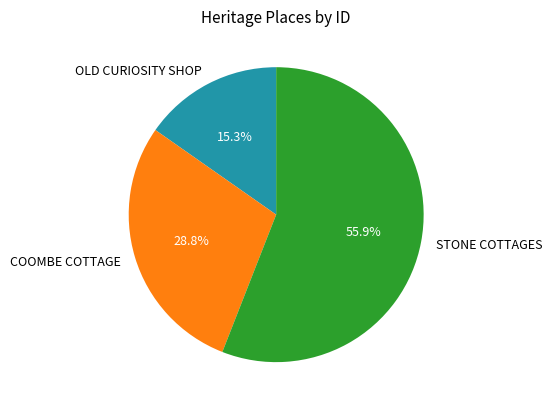

The STONE COTTAGES slice represents 47% of the pie. True or false?

False